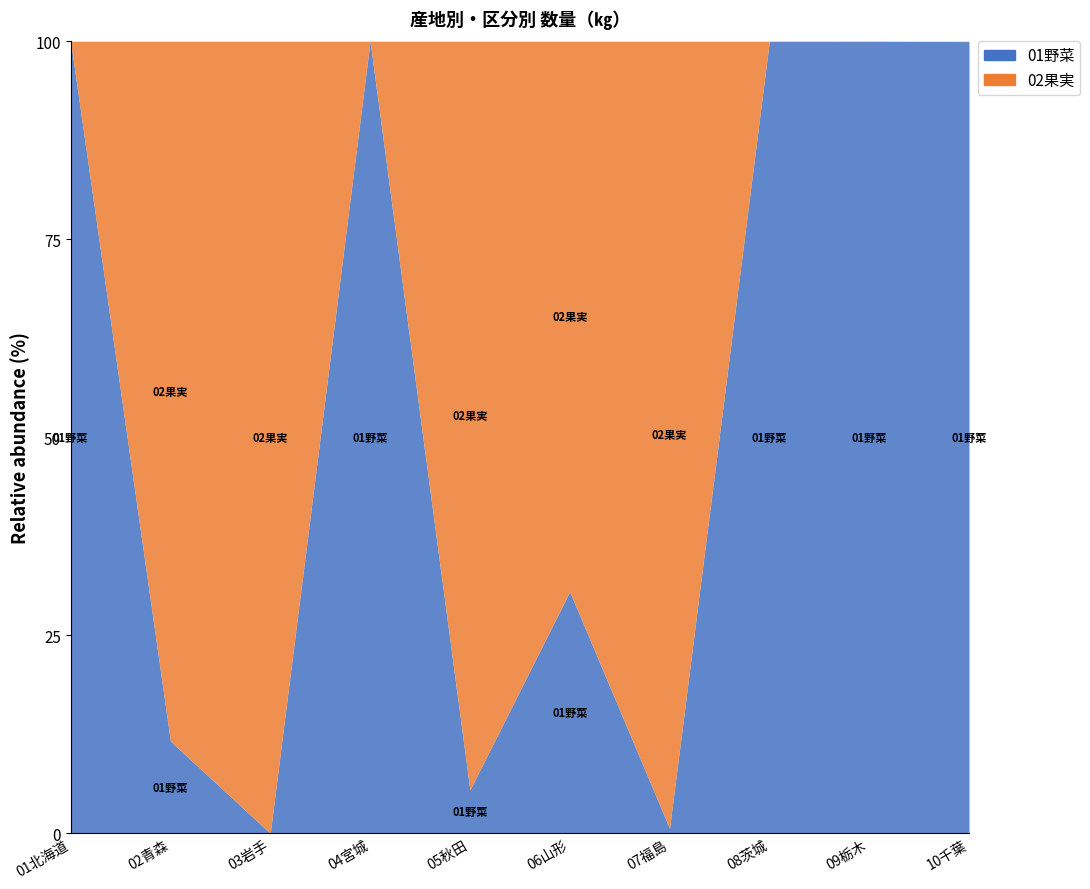

Does the chart display data point markers on the line(s)?

No